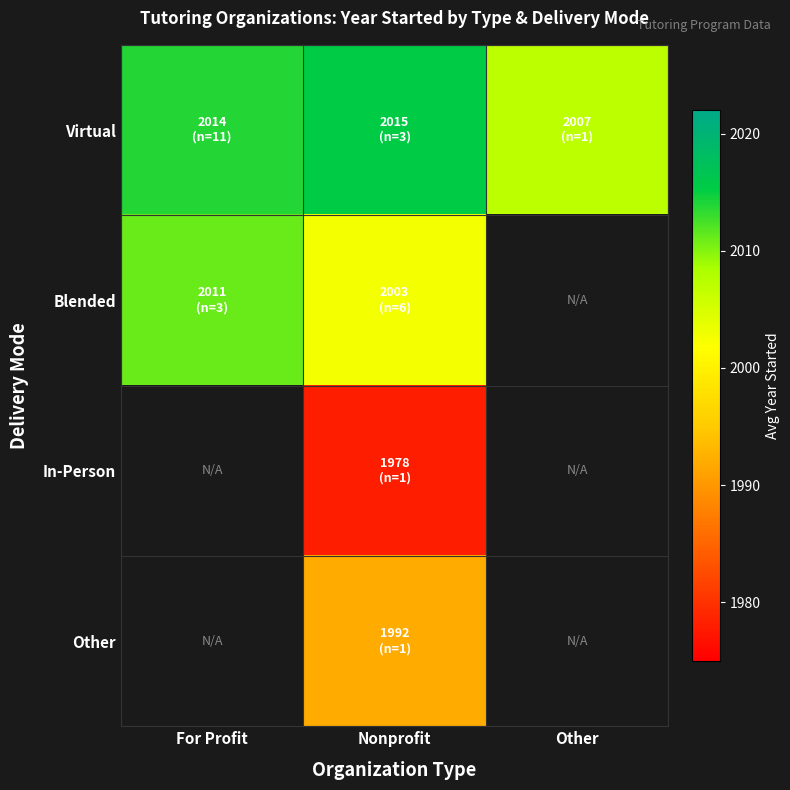

What is the maximum value for Virtual?

2015.3